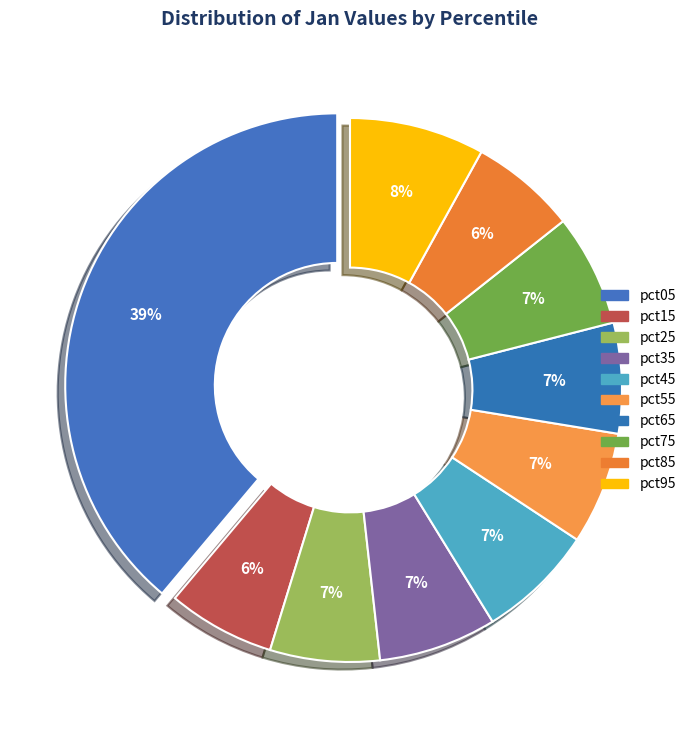

Is there a majority slice in this chart?

No